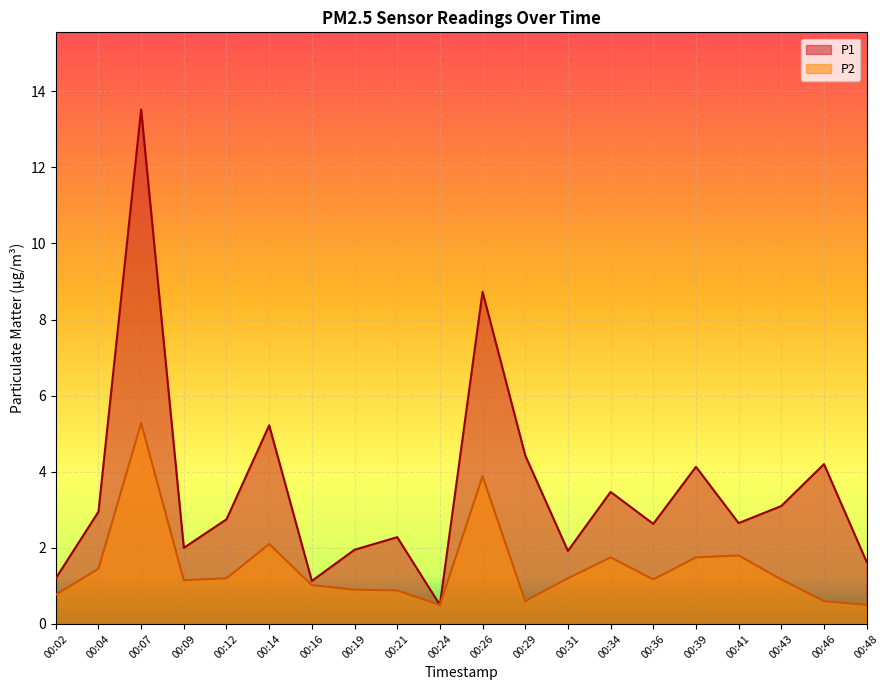

What is the sum of the P1 values at 00:12 and 00:41?

5.4